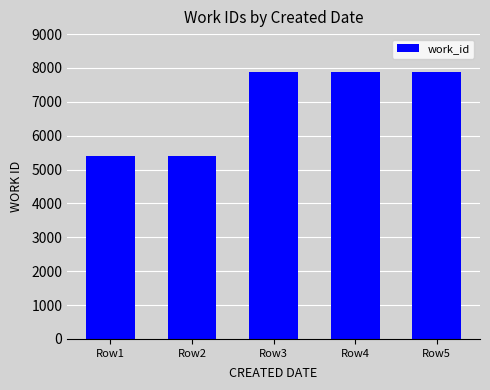

The chart shows a value of 5406 at Row2. True or false?

True